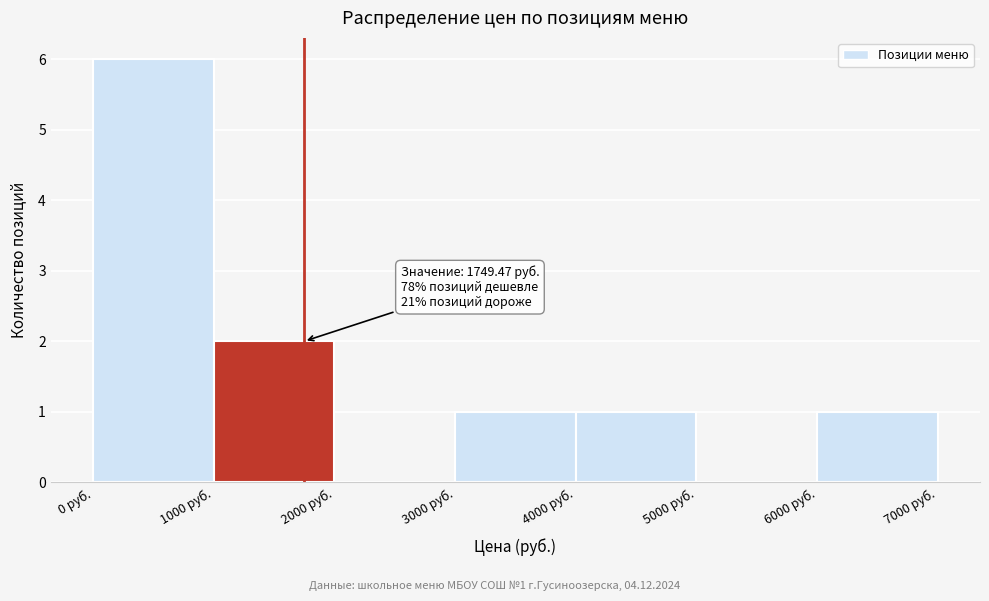

Which range on the x-axis has the tallest bar?

0 to 1000